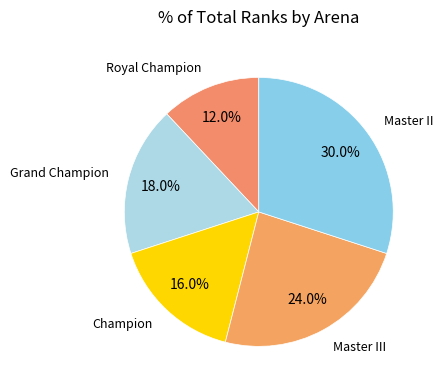

Which slice is the smallest?

Royal Champion